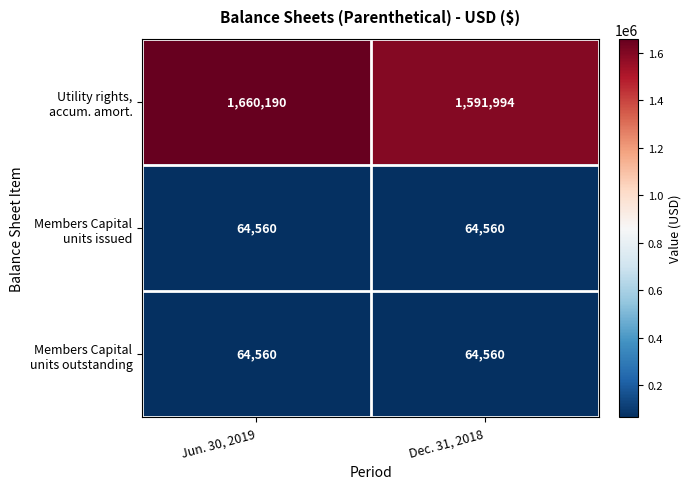

At which category is the sum across all series the highest?

Jun. 30, 2019